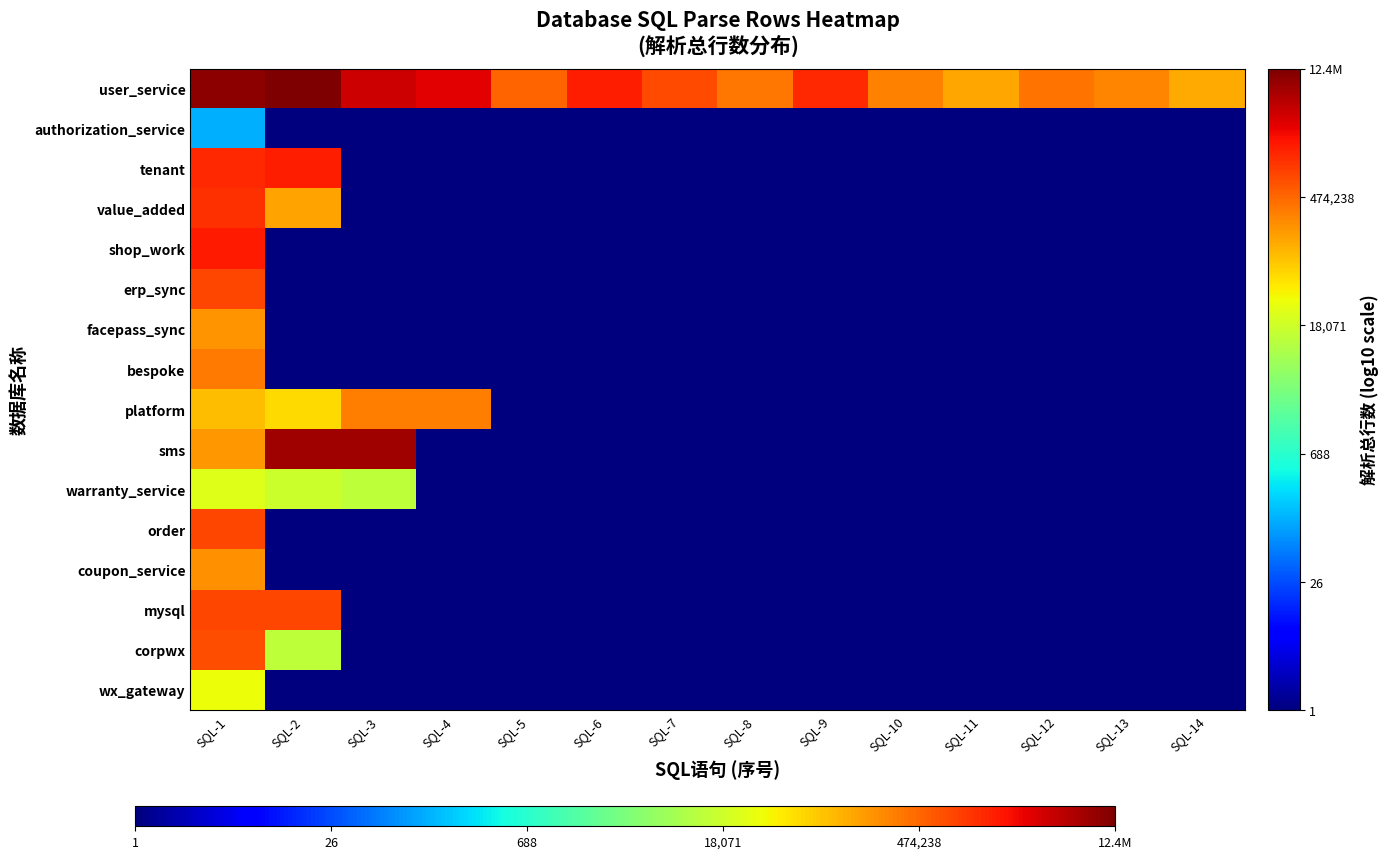

Which category has the lowest value across all series?

SQL-2